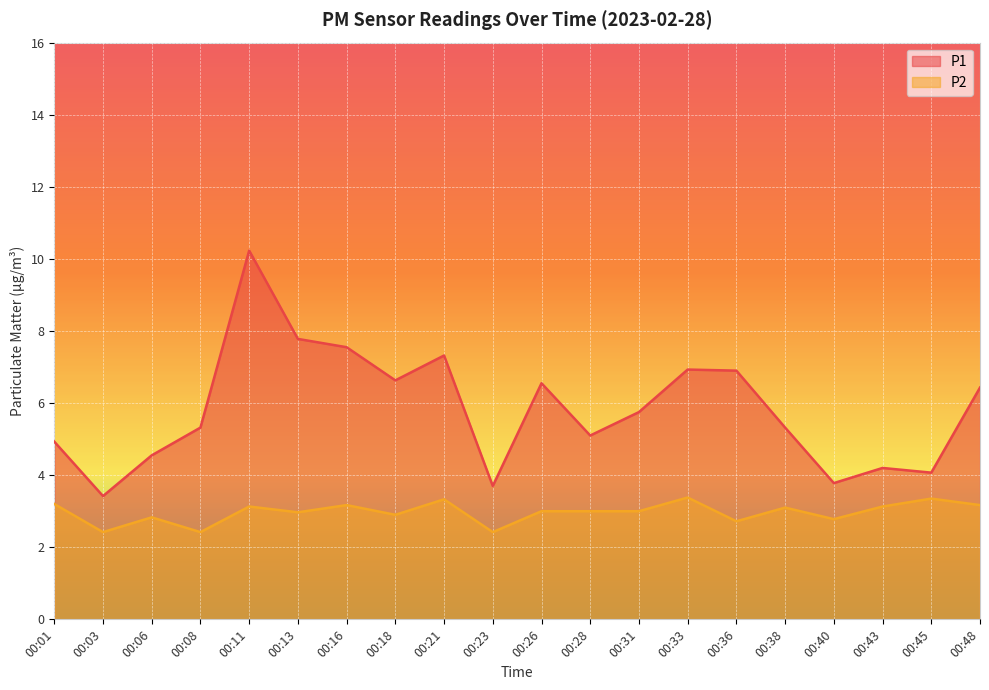

At which label does P1 reach its minimum?

00:03